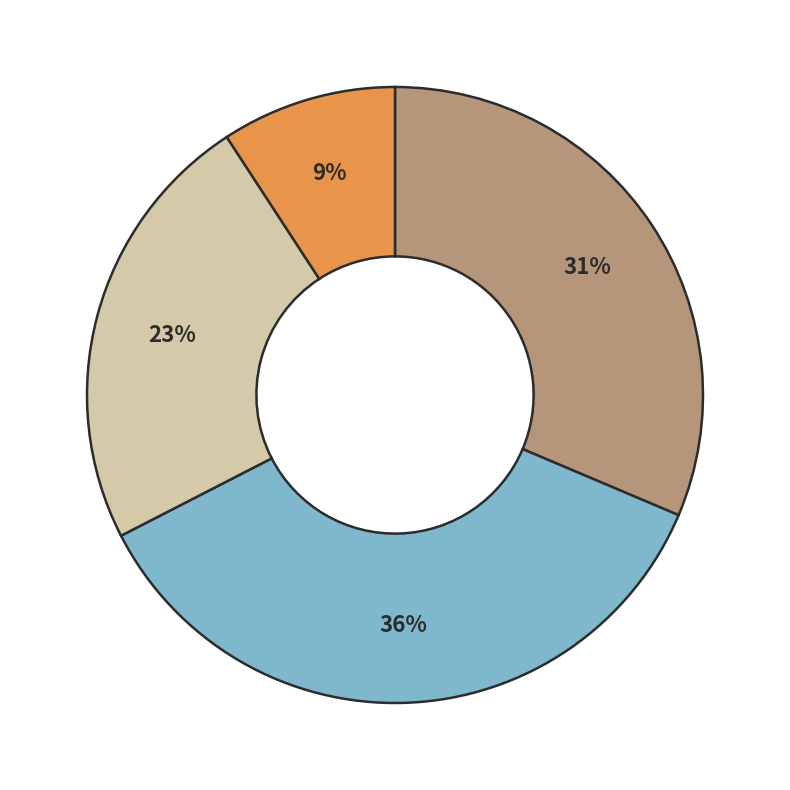

To the nearest percent, what is the average slice percentage?

25%